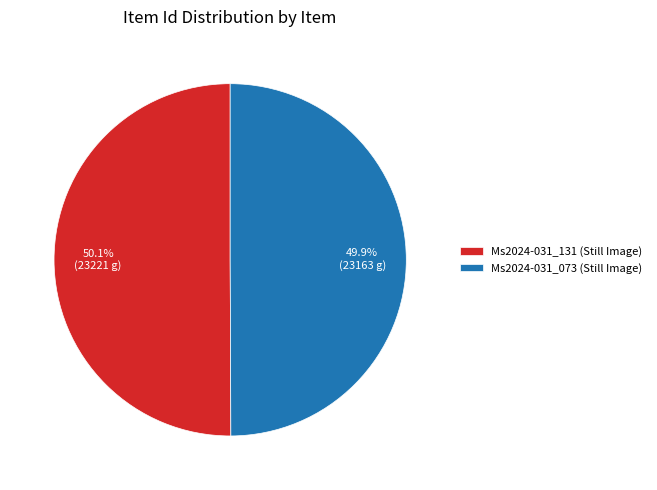

To the nearest percent, what is the combined percentage of Ms2024-031_073 (Still Image) and Ms2024-031_131 (Still Image)?

100%